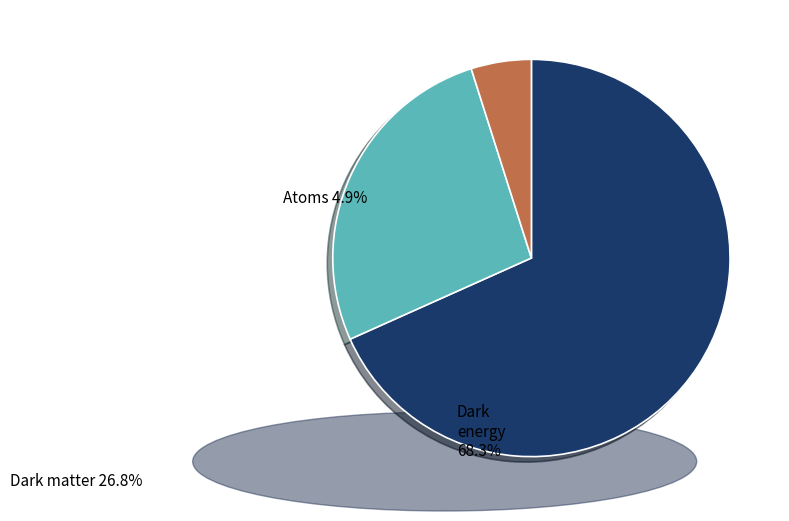

Is there a majority slice in this chart?

Yes